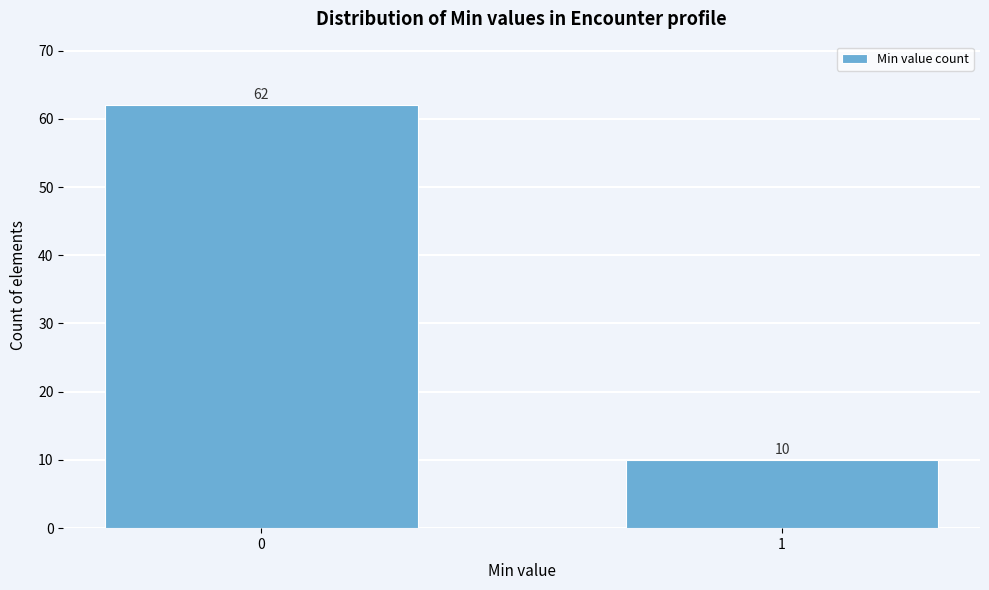

Reading left to right, extract all data points from this chart.

62	10